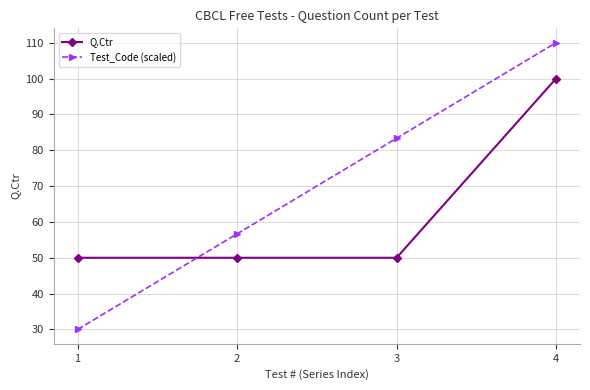

At which label does Test_Code (scaled) reach its minimum?

1